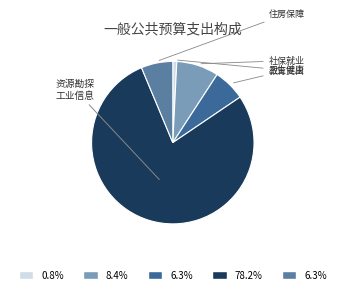

Count the number of slices in the pie.

5